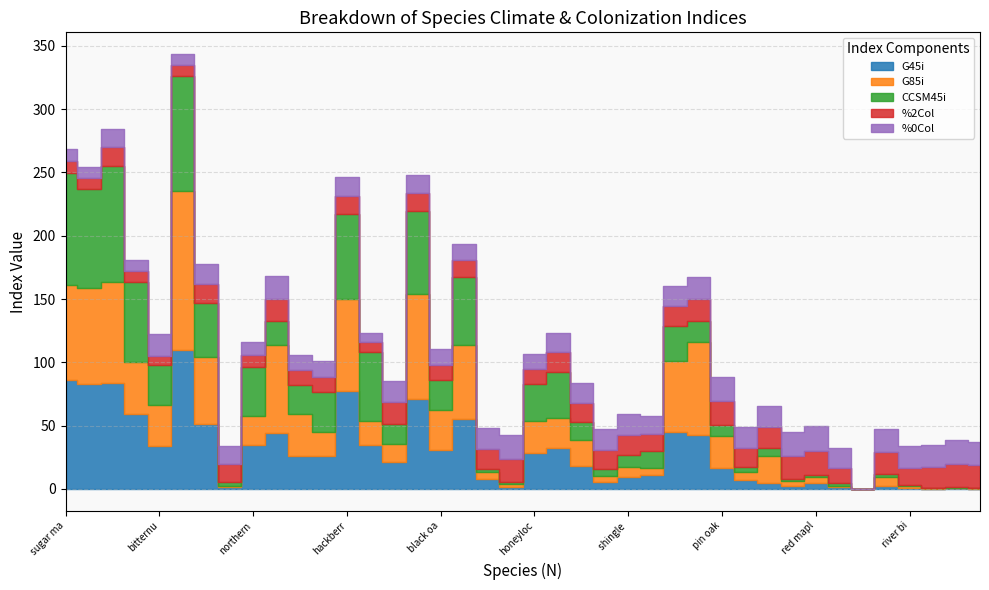

True or false: %2Col and CCSM45i intersect in this chart.

True